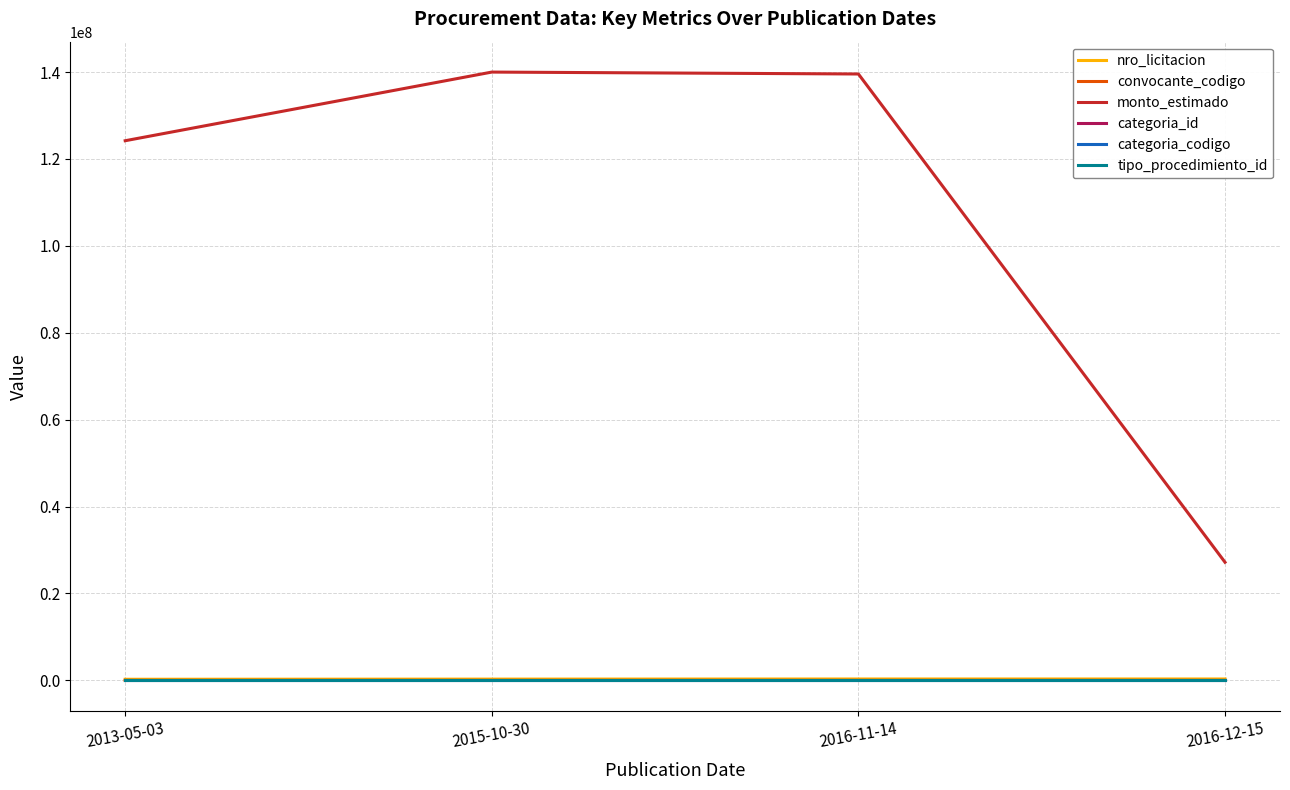

What is the total value across all series at 2016-11-14?

139875519